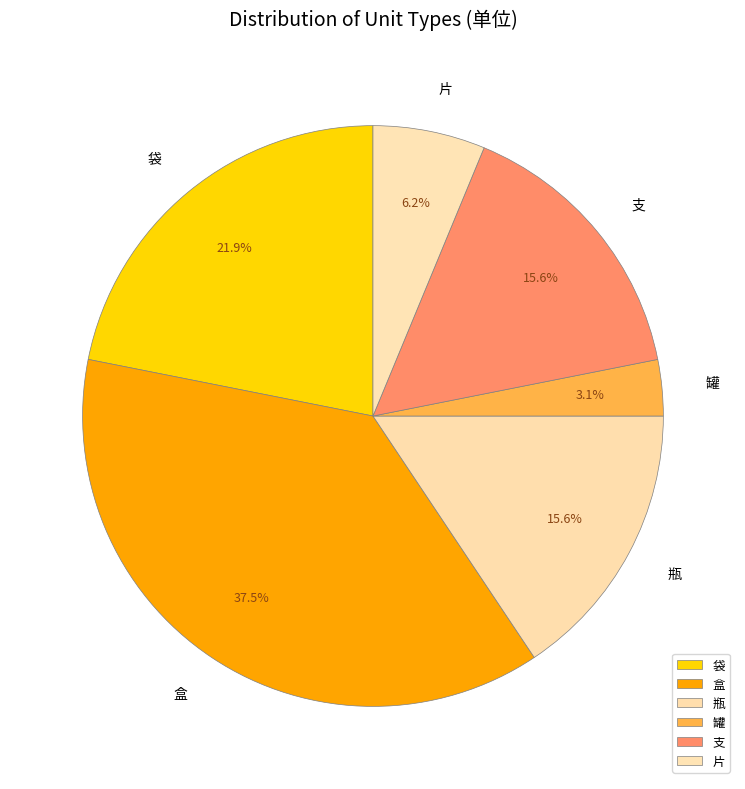

True or false: 袋 accounts for 29% of the total.

False